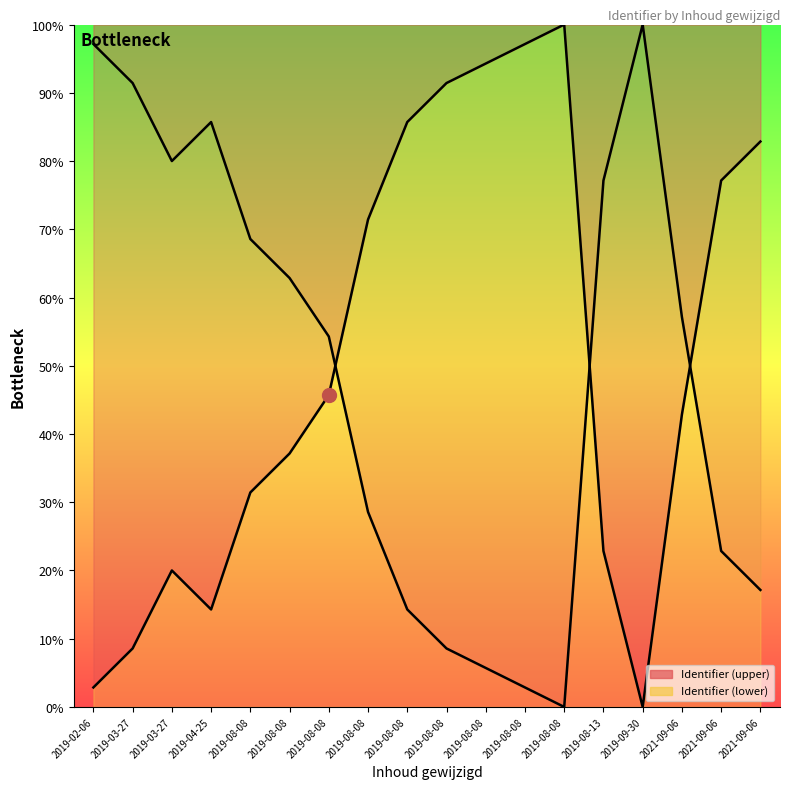

The Identifier series shows 20.0 at 2019-03-27. True or false?

True